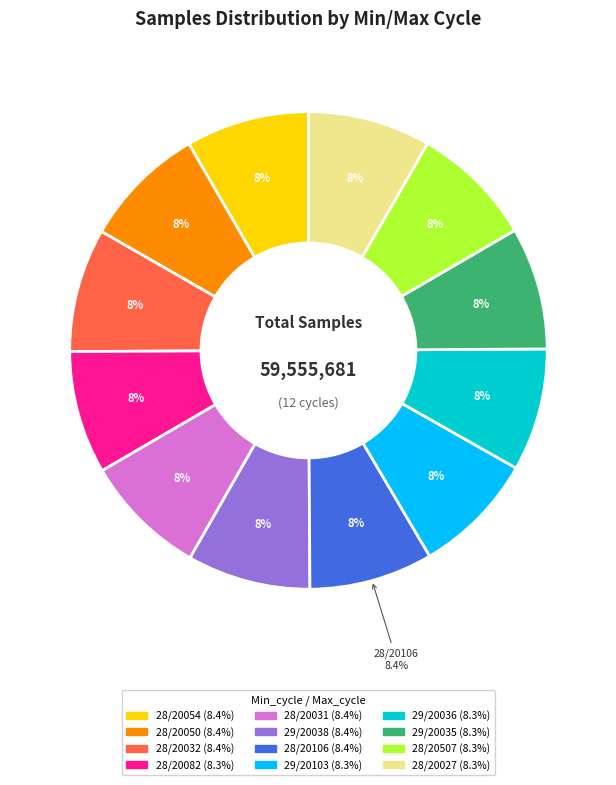

To the nearest percent, what is the combined percentage of 28/20082 and 29/20103?

17%